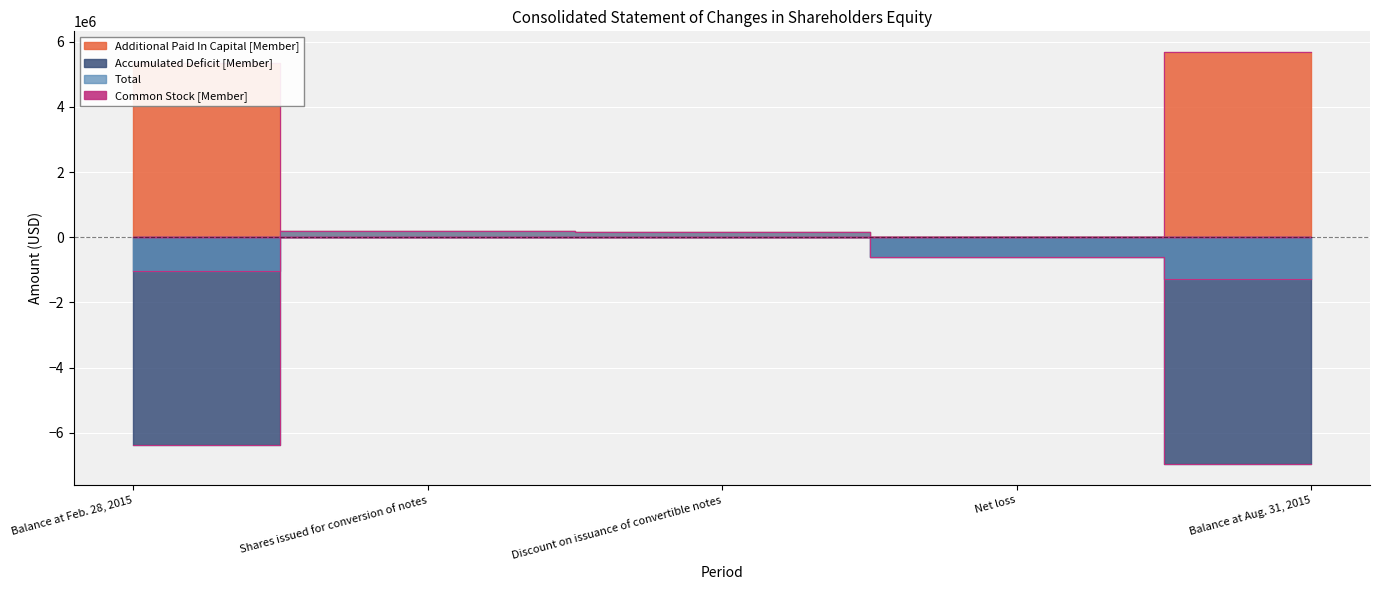

Which series has the largest total across all categories?

Additional Paid In Capital [Member]